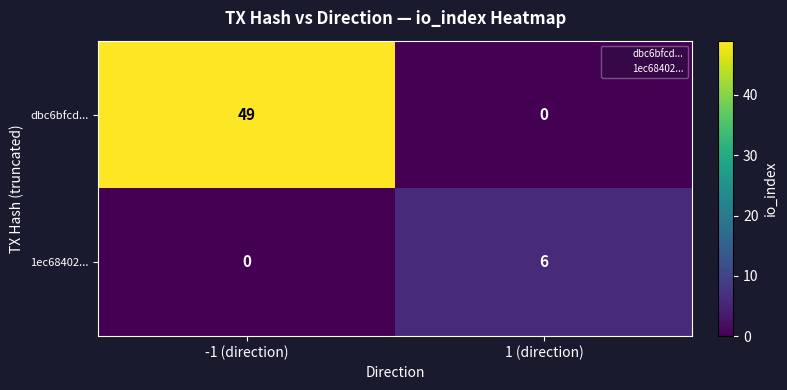

Reading left to right, what are all the values shown in this chart?

dbc6bfcd...: -1 (direction)=49	1 (direction)=0
1ec68402...: -1 (direction)=0	1 (direction)=6